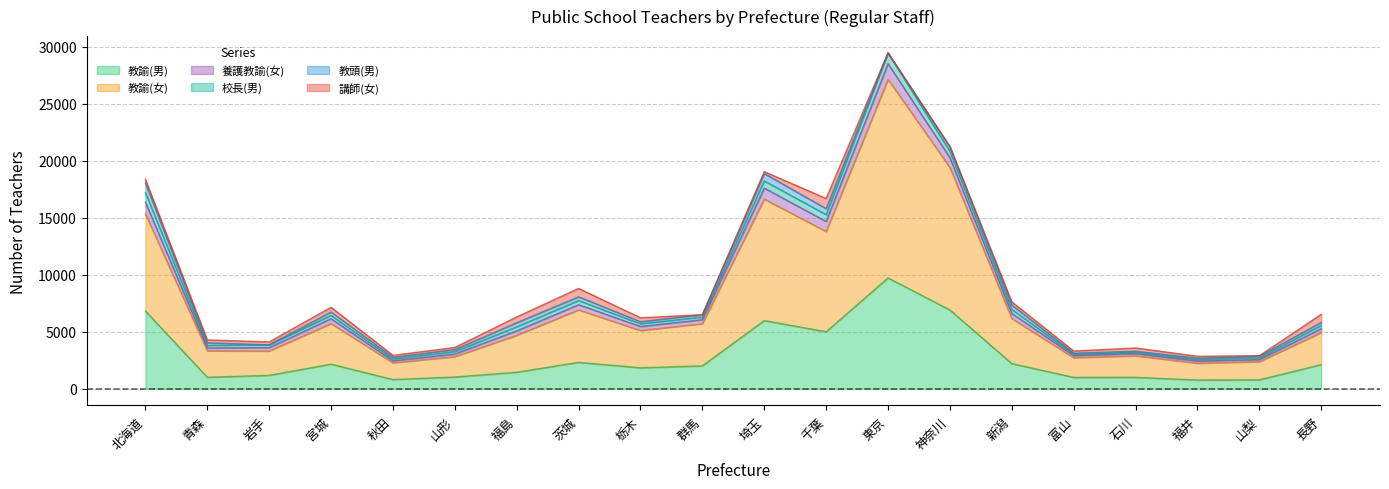

What is the lowest value of the 教諭(男) series?

760